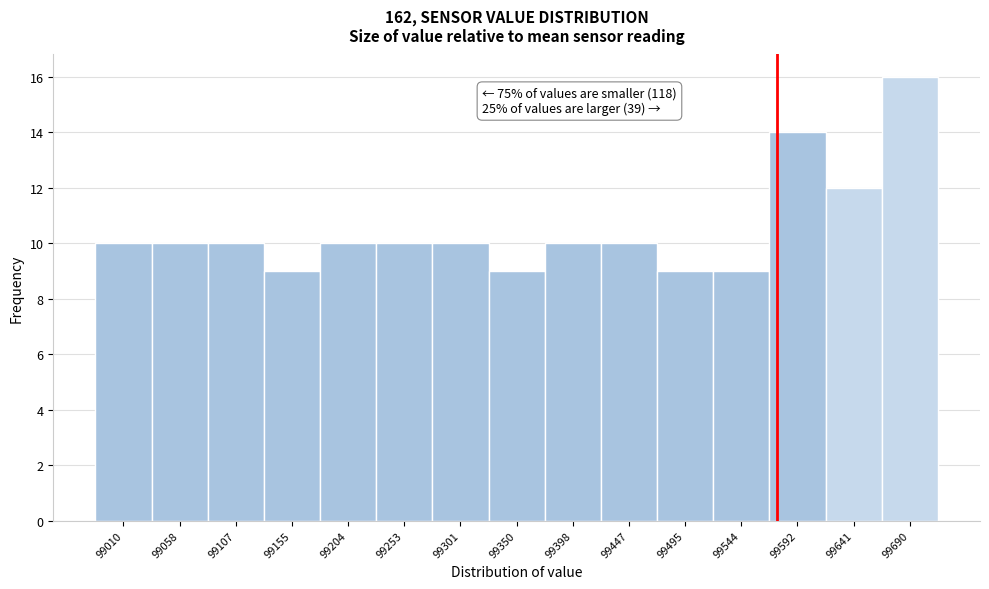

Over which range of the x-axis is the bar tallest?

99665 to 99715